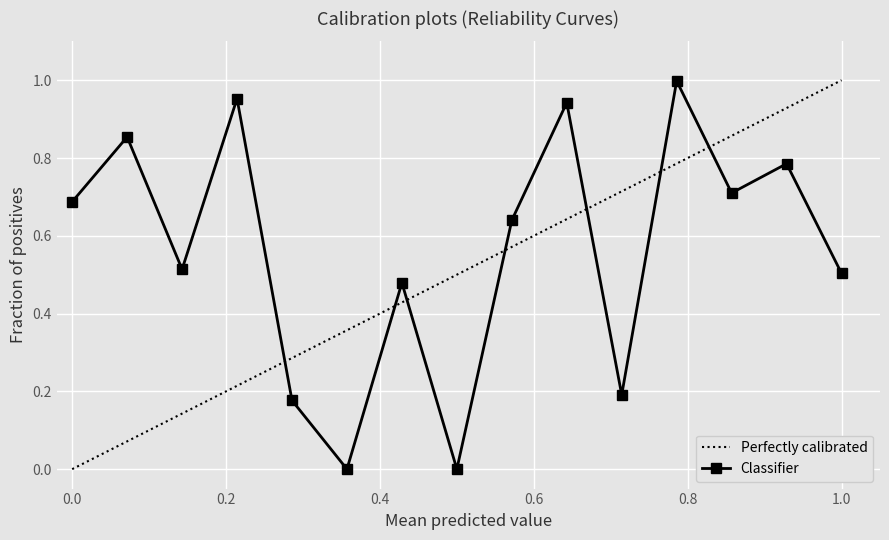

How many intersections are there between Perfectly calibrated and Classifier?

7